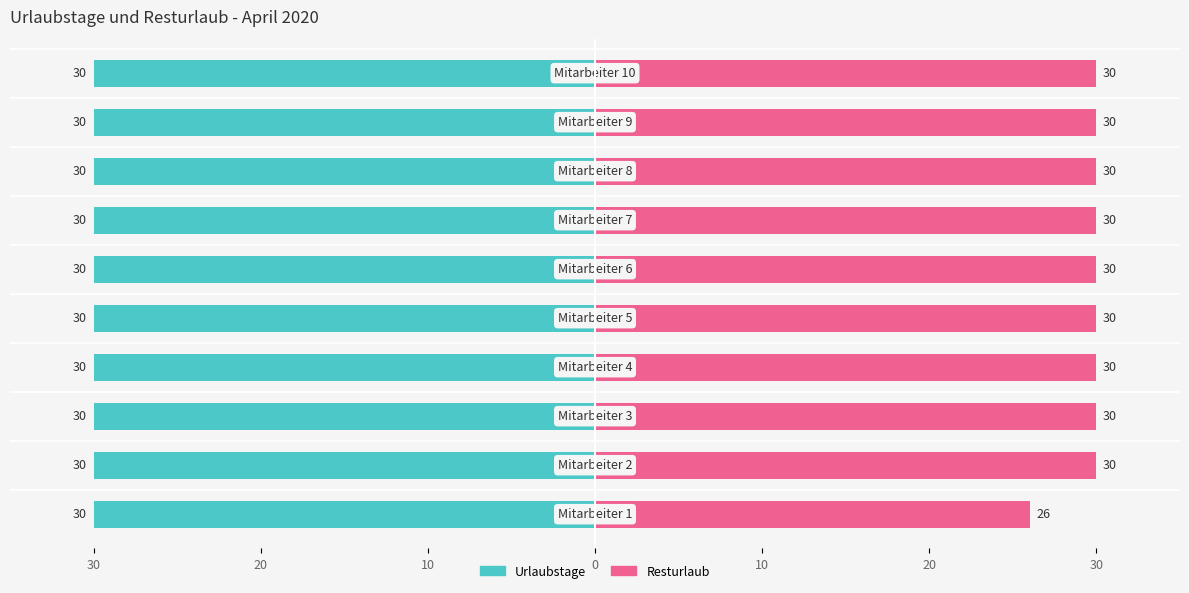

Is the value of Urlaubstage at 10 greater than the value of Resturlaub at 30?

No